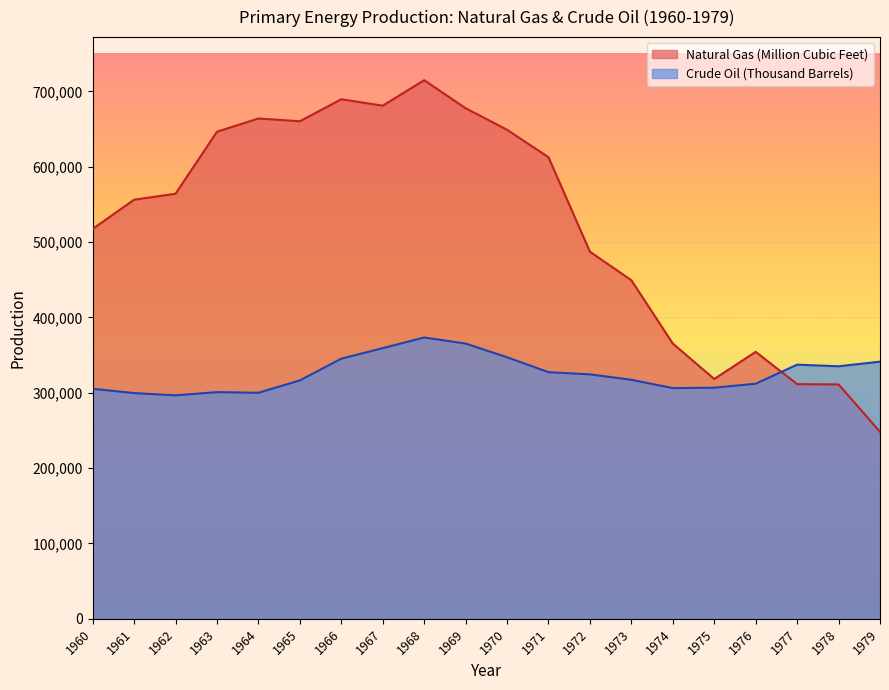

How many data points in Crude Oil (Thousand Barrels) are less than 324459?

10